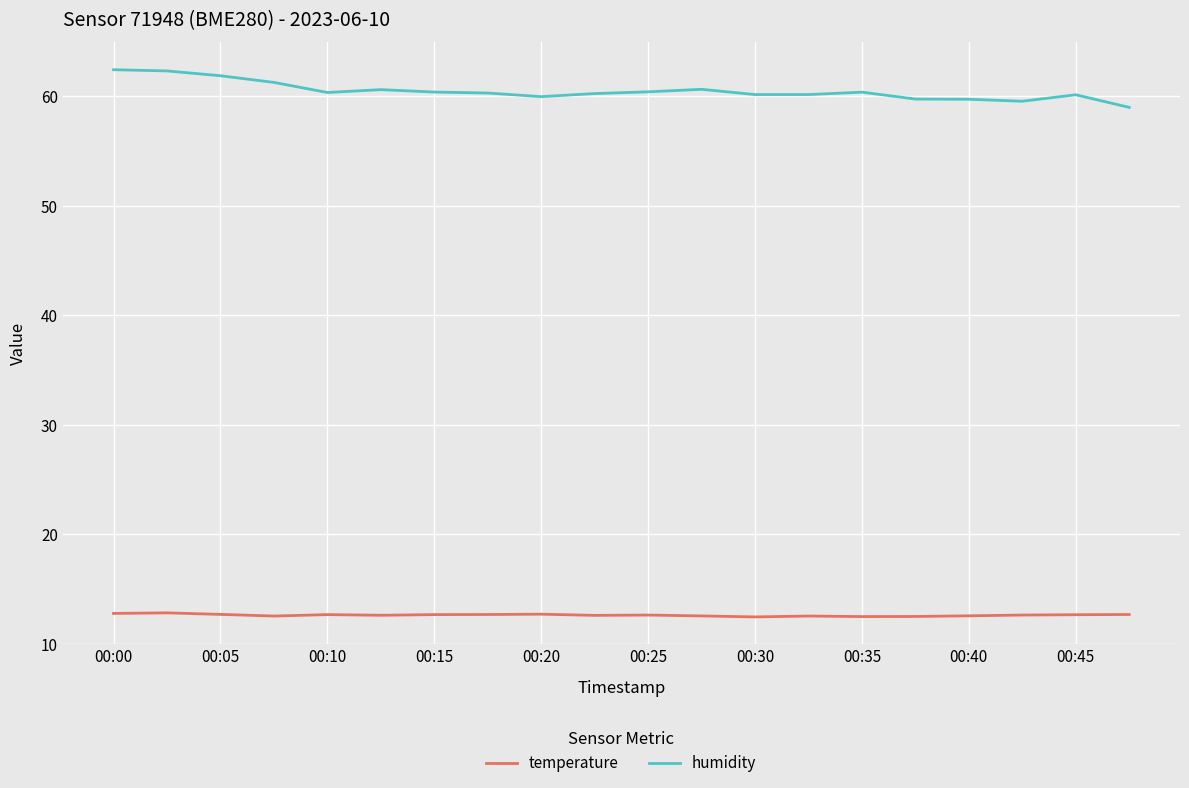

Which series has the widest spread of values?

humidity